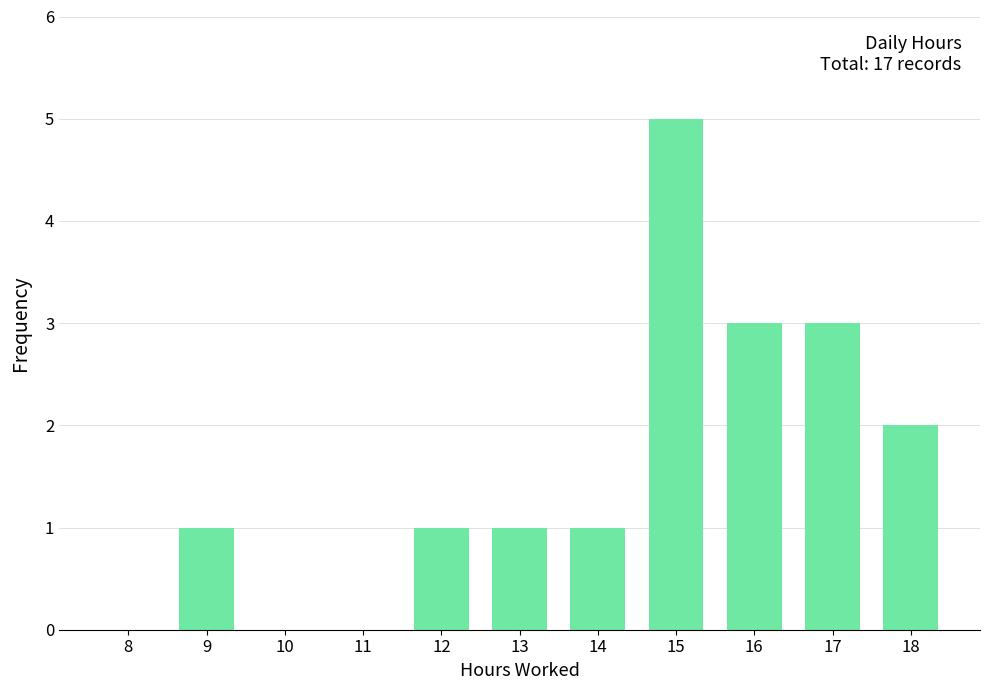

Reading right to left, what are all the values shown in this chart?

18=2	17=3	16=3	15=5	14=1	13=1	12=1	11=0	10=0	9=1	8=0